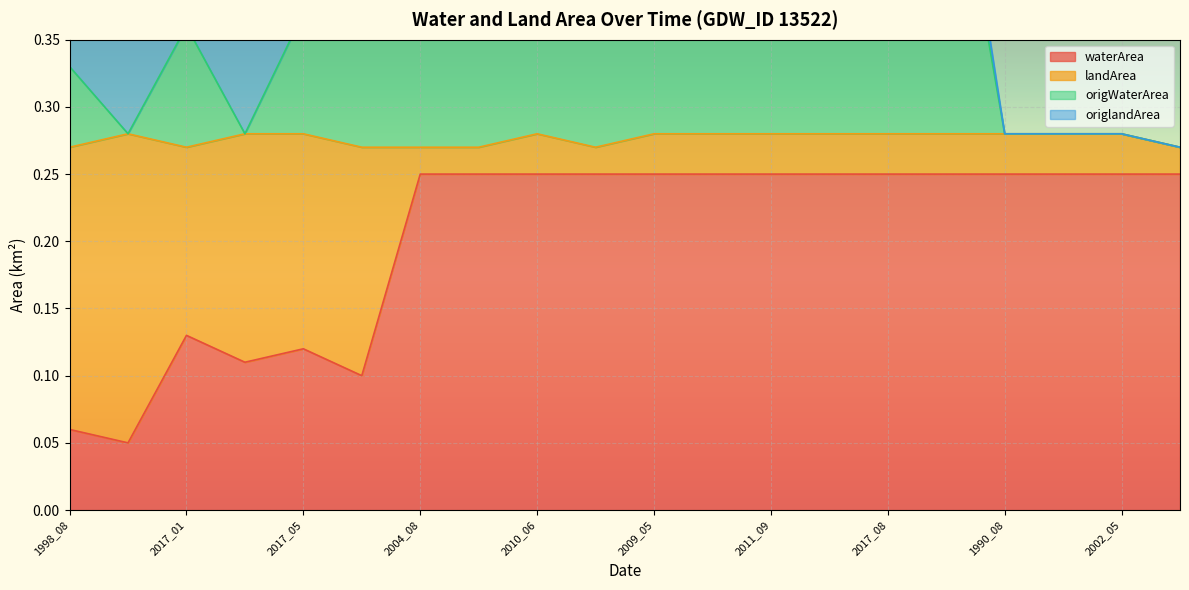

Which category has the lowest value in the origWaterArea series?

2002_11